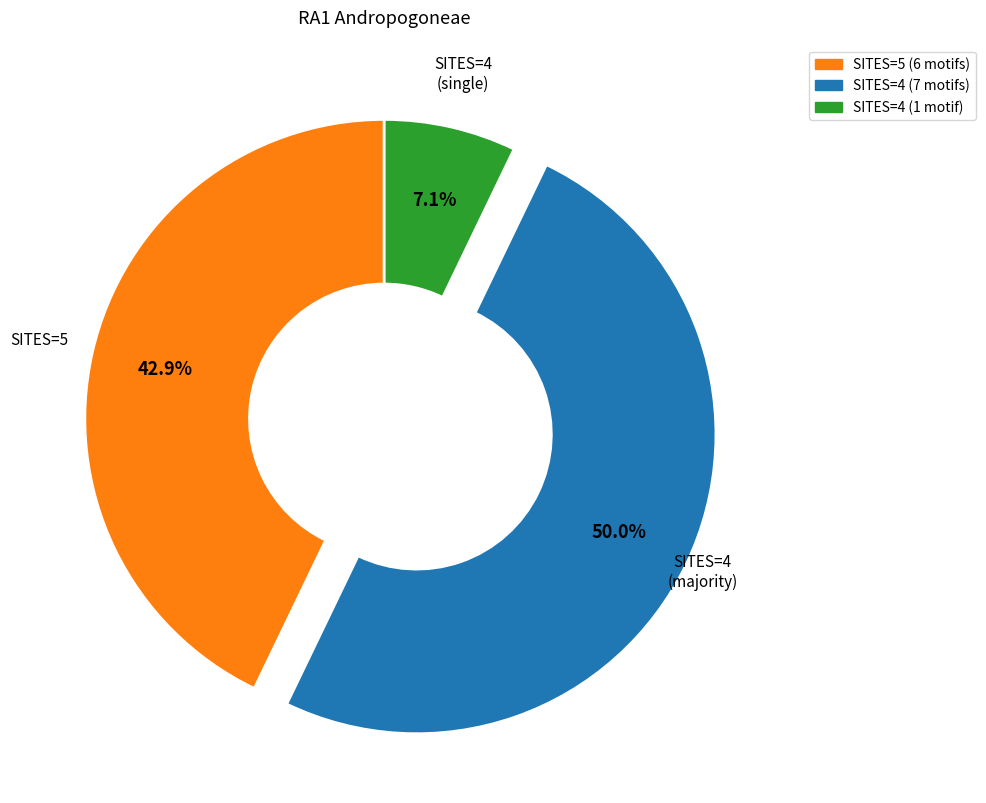

What is the smallest slice in the pie chart?

SITES=4 (1 motif)